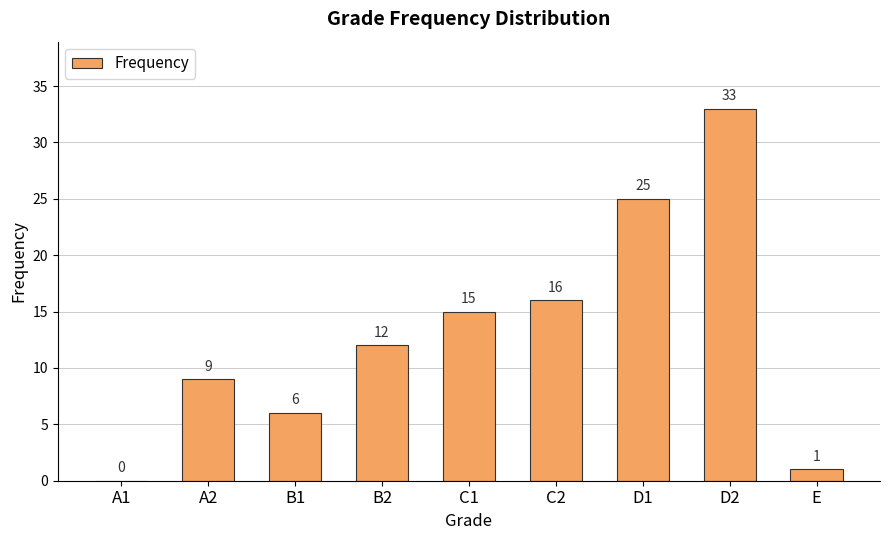

What is the ratio of the value at D1 to the value at A2?

2.8